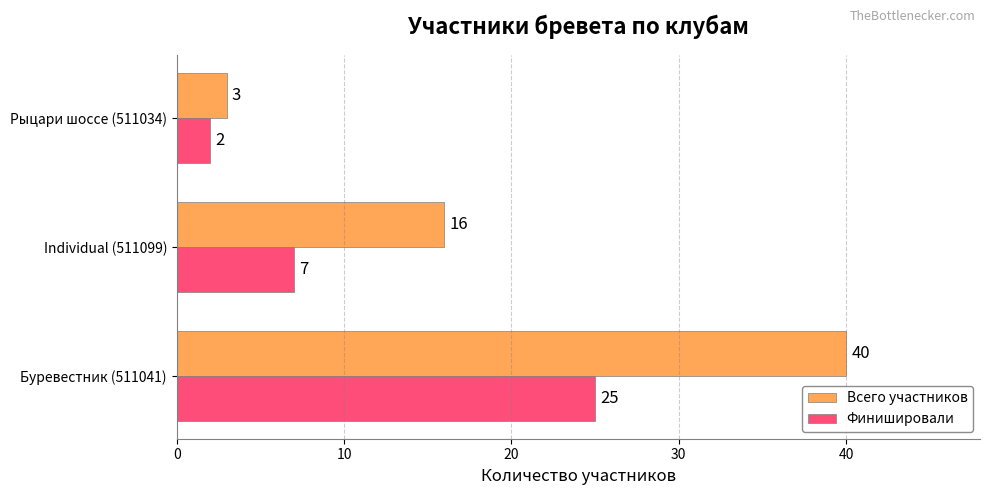

Which series has the largest range (max minus min)?

Всего участников